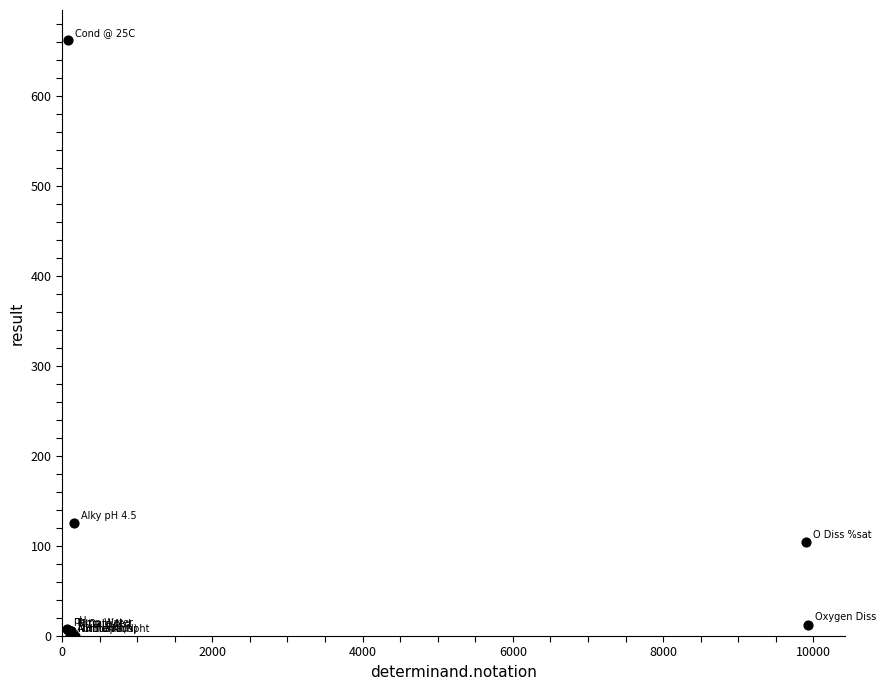

What Y value in the scatter plot is closest to 331?

125.0